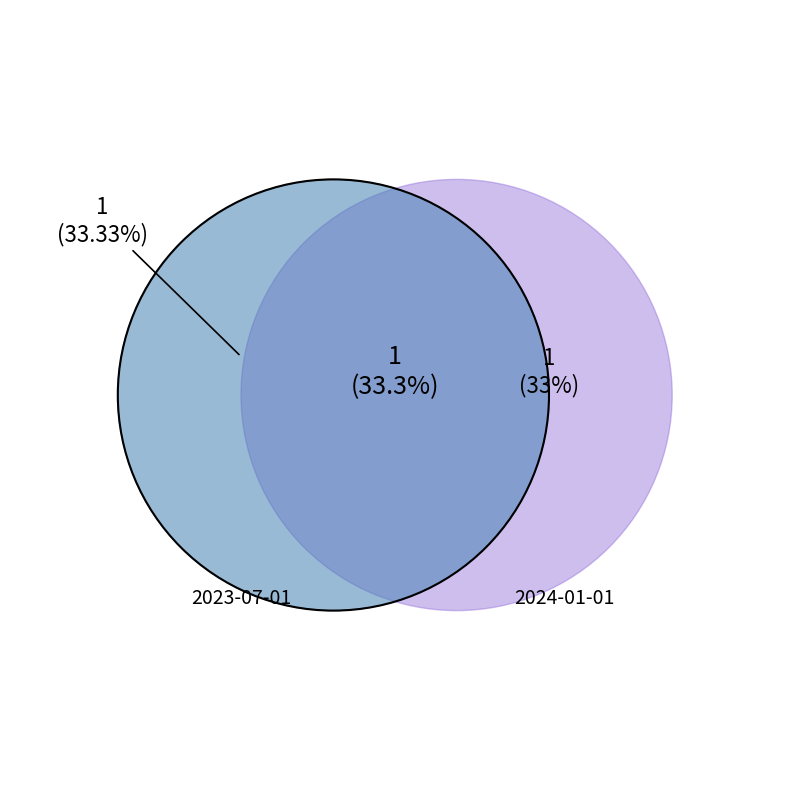

Which slice is the largest?

2023-07-01